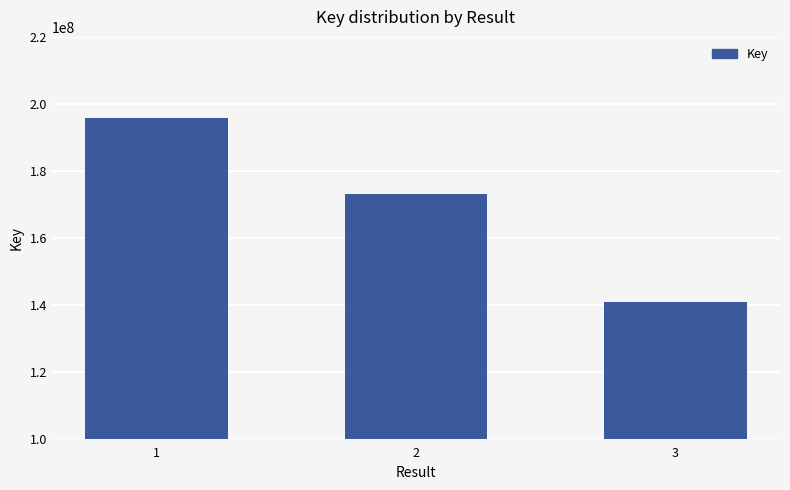

The chart shows a value of 195694834 at 1. True or false?

True